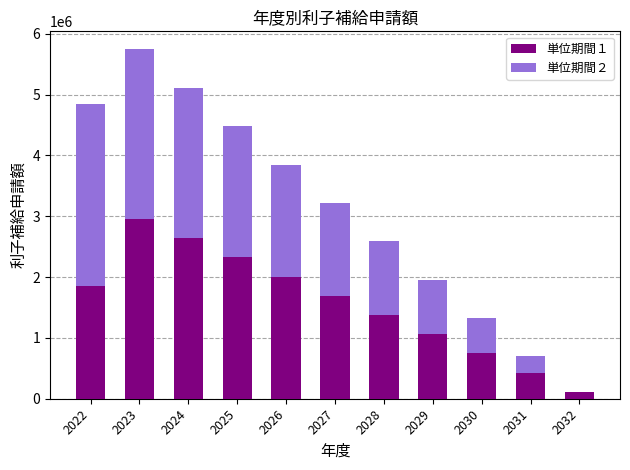

The 単位期間１ series shows 2780211 at 2027. True or false?

False